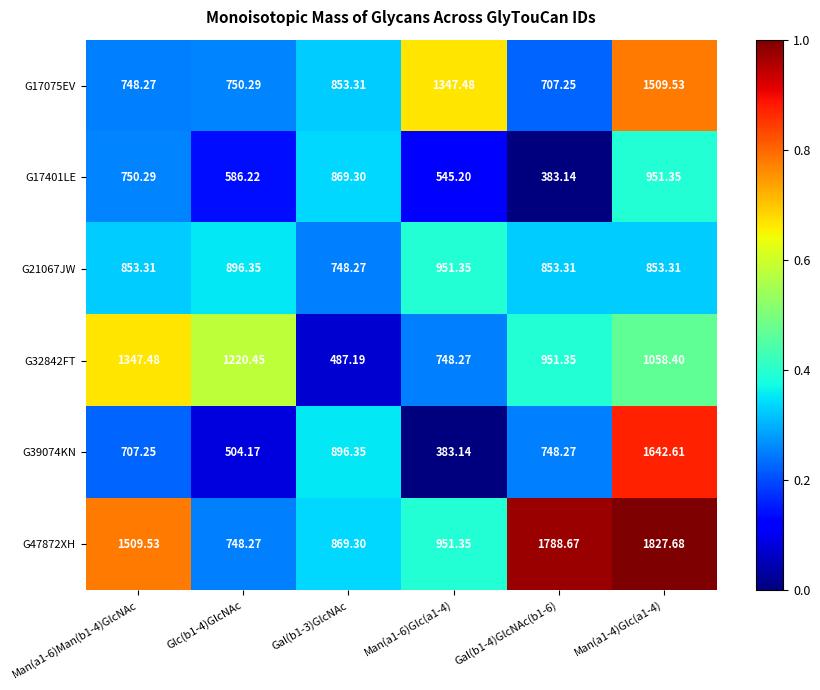

Is the value of G32842FT at Glc(b1-4)GlcNAc greater than the value of G17075EV at Gal(b1-4)GlcNAc(b1-6)?

Yes